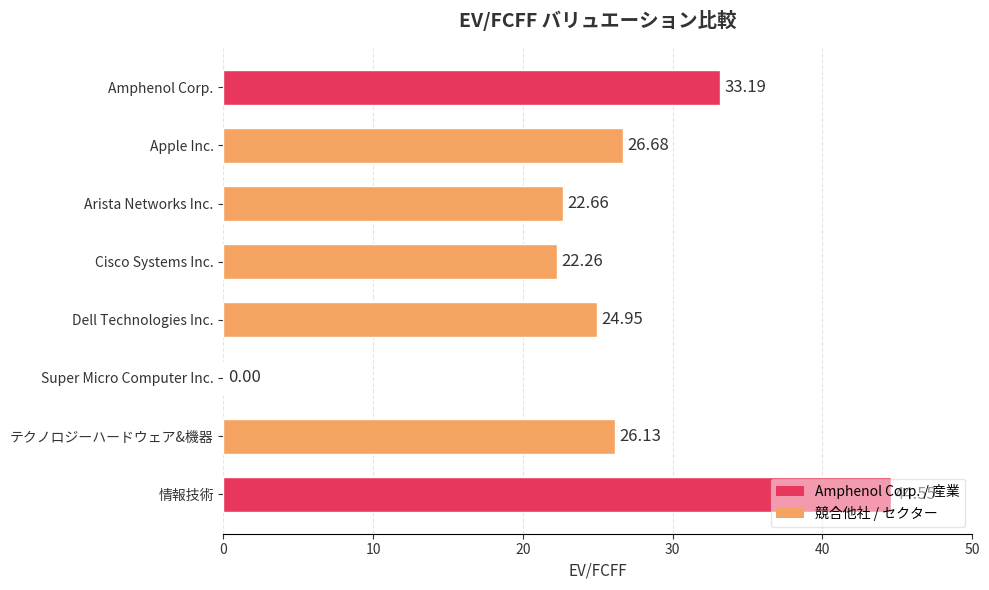

At which label is the value closest to 22?

Cisco Systems Inc.